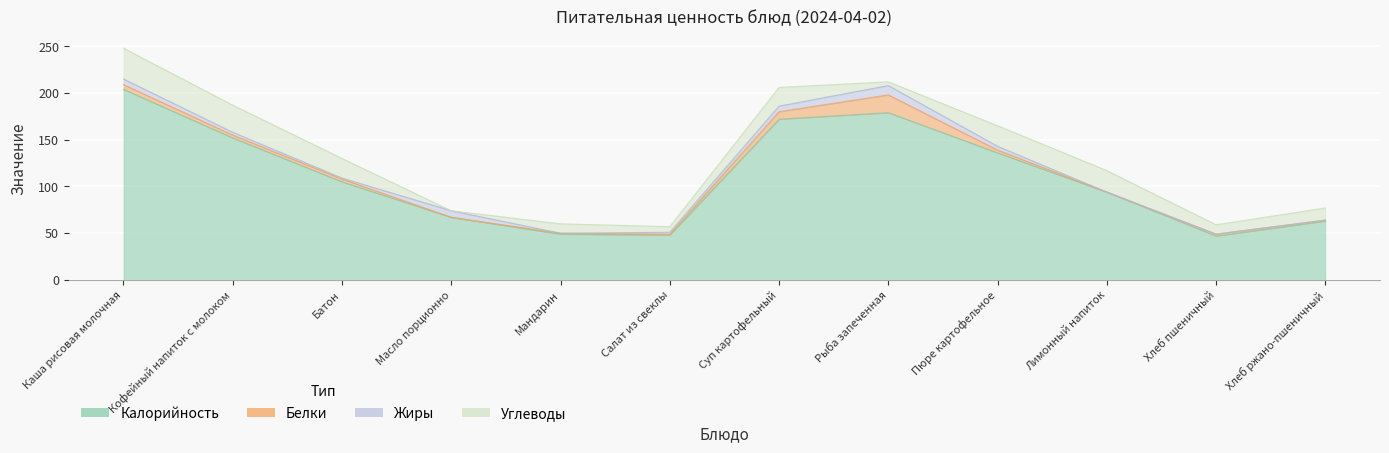

How many interior local peaks does the Калорийность series have?

1